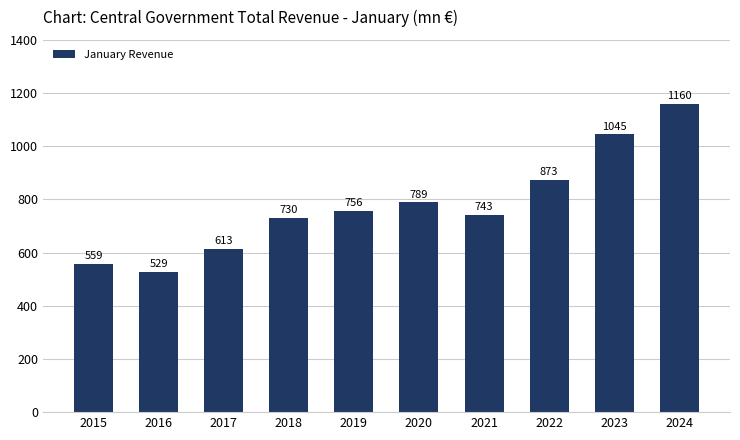

How many values exceed 756?

5